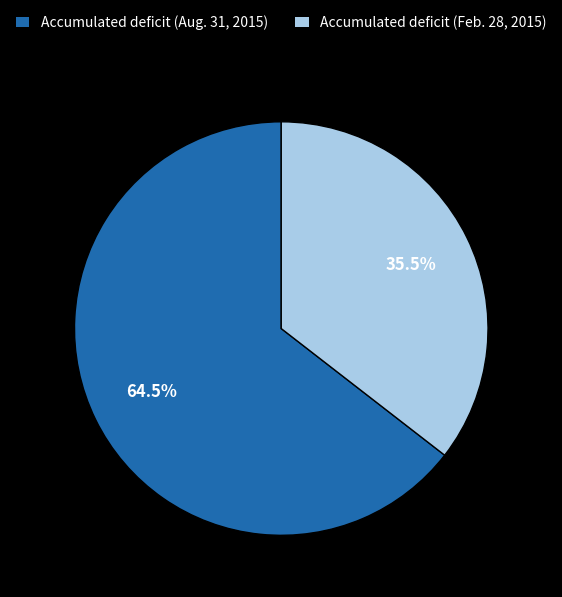

Which slice is the largest?

Accumulated deficit (Aug. 31, 2015)